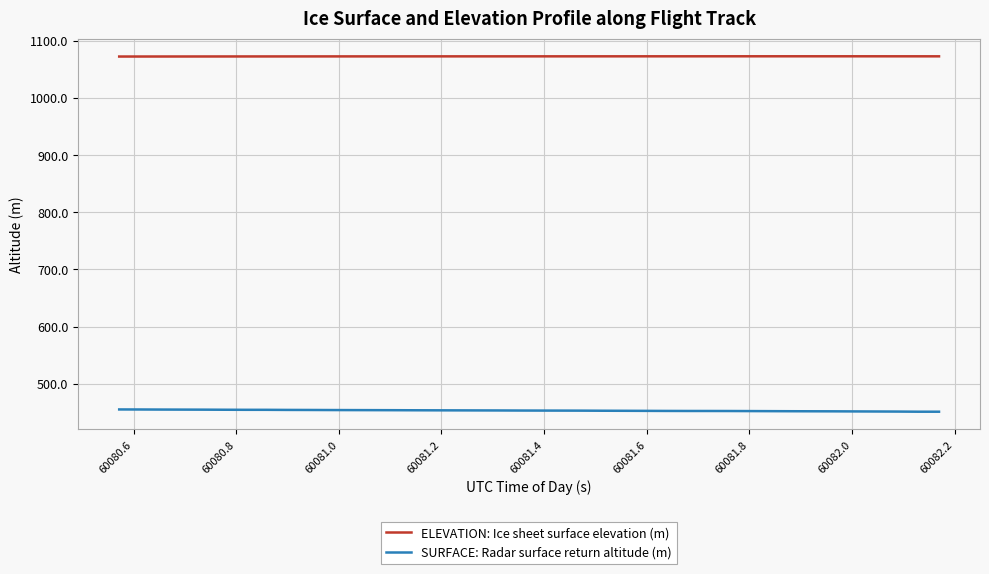

Rank the series by their maximum value, from highest to lowest.

ELEVATION: Ice sheet surface elevation (m), SURFACE: Radar surface return altitude (m)